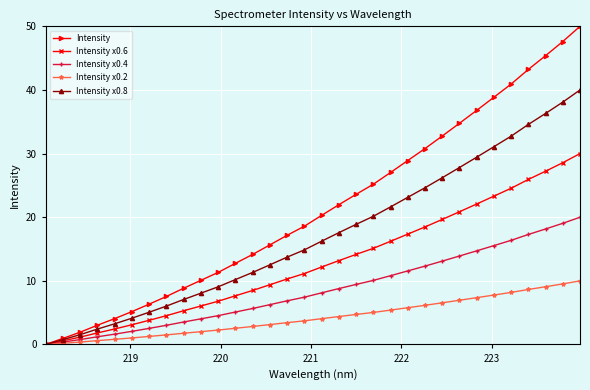

How many distinct data groups are displayed?

5